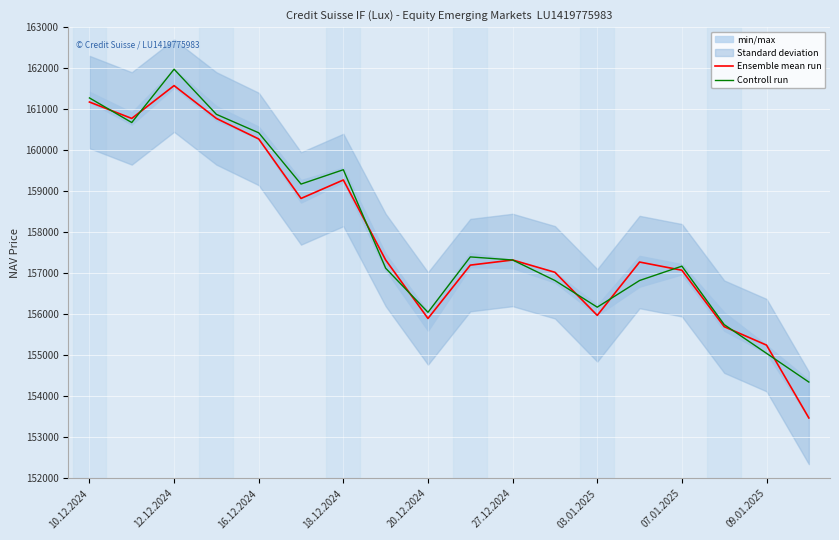

What is the highest value of the Ensemble mean run series?

161575